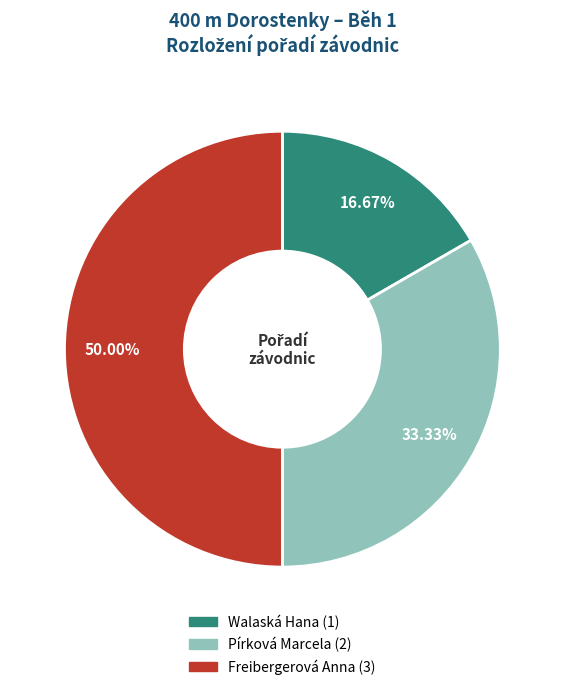

How many segments does this pie chart have?

3